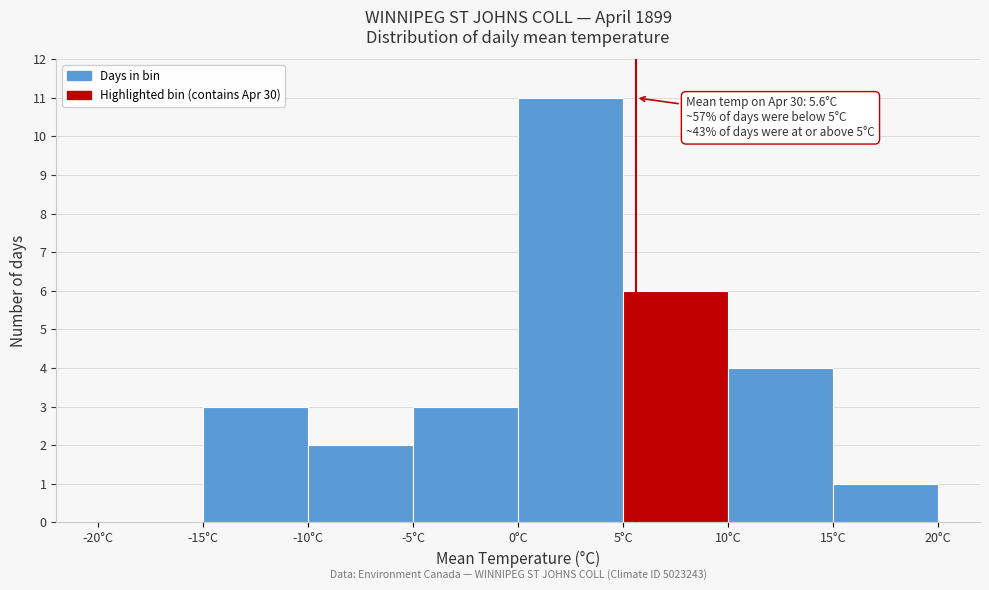

Over which range of the x-axis is the bar tallest?

0 to 5